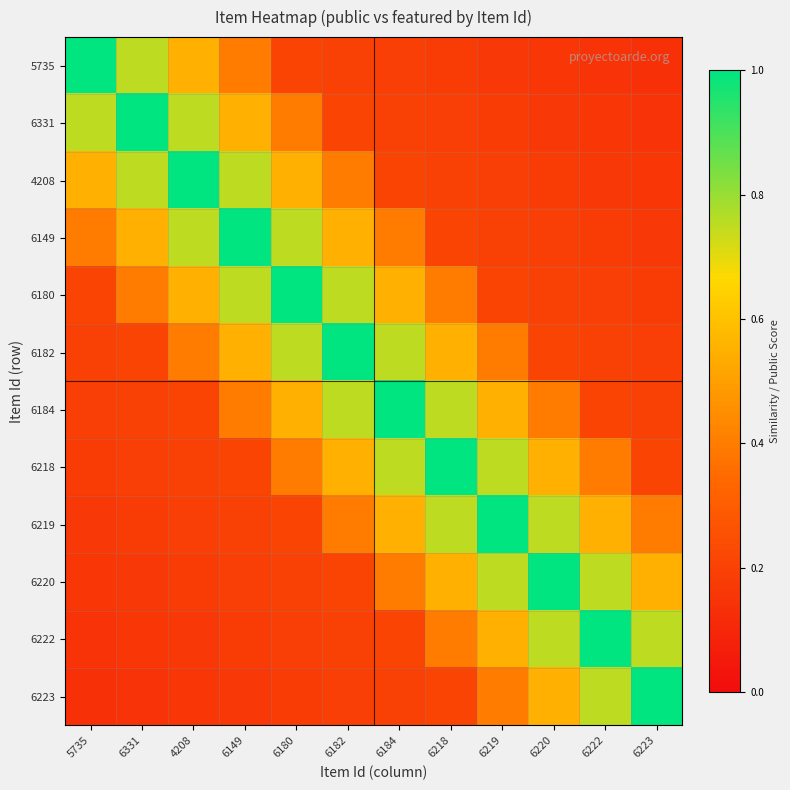

Reading left to right, what are all the values shown in this chart?

5735: 5735=1.0	6331=0.8	4208=0.6	6149=0.4	6180=0.2	6182=0.2	6184=0.2	6218=0.2	6219=0.2	6220=0.2	6222=0.1	6223=0.1
6331: 5735=0.8	6331=1.0	4208=0.8	6149=0.6	6180=0.4	6182=0.2	6184=0.2	6218=0.2	6219=0.2	6220=0.2	6222=0.2	6223=0.1
4208: 5735=0.6	6331=0.8	4208=1.0	6149=0.8	6180=0.6	6182=0.4	6184=0.2	6218=0.2	6219=0.2	6220=0.2	6222=0.2	6223=0.2
6149: 5735=0.4	6331=0.6	4208=0.8	6149=1.0	6180=0.8	6182=0.6	6184=0.4	6218=0.2	6219=0.2	6220=0.2	6222=0.2	6223=0.2
6180: 5735=0.2	6331=0.4	4208=0.6	6149=0.8	6180=1.0	6182=0.8	6184=0.6	6218=0.4	6219=0.2	6220=0.2	6222=0.2	6223=0.2
6182: 5735=0.2	6331=0.2	4208=0.4	6149=0.6	6180=0.8	6182=1.0	6184=0.8	6218=0.6	6219=0.4	6220=0.2	6222=0.2	6223=0.2
6184: 5735=0.2	6331=0.2	4208=0.2	6149=0.4	6180=0.6	6182=0.8	6184=1.0	6218=0.8	6219=0.6	6220=0.4	6222=0.2	6223=0.2
6218: 5735=0.2	6331=0.2	4208=0.2	6149=0.2	6180=0.4	6182=0.6	6184=0.8	6218=1.0	6219=0.8	6220=0.6	6222=0.4	6223=0.2
6219: 5735=0.2	6331=0.2	4208=0.2	6149=0.2	6180=0.2	6182=0.4	6184=0.6	6218=0.8	6219=1.0	6220=0.8	6222=0.6	6223=0.4
6220: 5735=0.2	6331=0.2	4208=0.2	6149=0.2	6180=0.2	6182=0.2	6184=0.4	6218=0.6	6219=0.8	6220=1.0	6222=0.8	6223=0.6
6222: 5735=0.1	6331=0.2	4208=0.2	6149=0.2	6180=0.2	6182=0.2	6184=0.2	6218=0.4	6219=0.6	6220=0.8	6222=1.0	6223=0.8
6223: 5735=0.1	6331=0.1	4208=0.2	6149=0.2	6180=0.2	6182=0.2	6184=0.2	6218=0.2	6219=0.4	6220=0.6	6222=0.8	6223=1.0